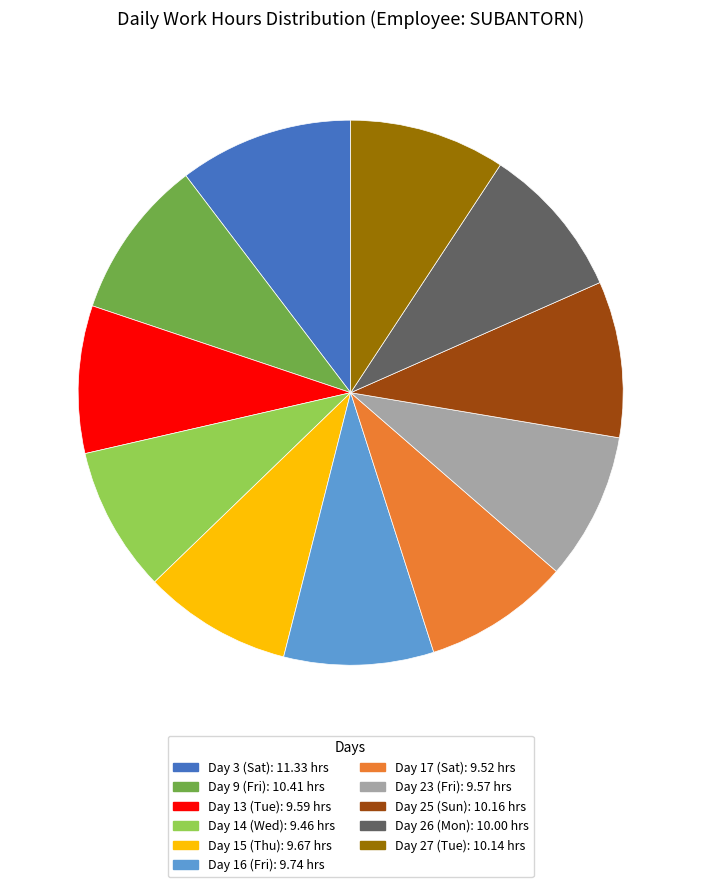

The Day 25 (Sun) slice represents 17% of the pie. True or false?

False